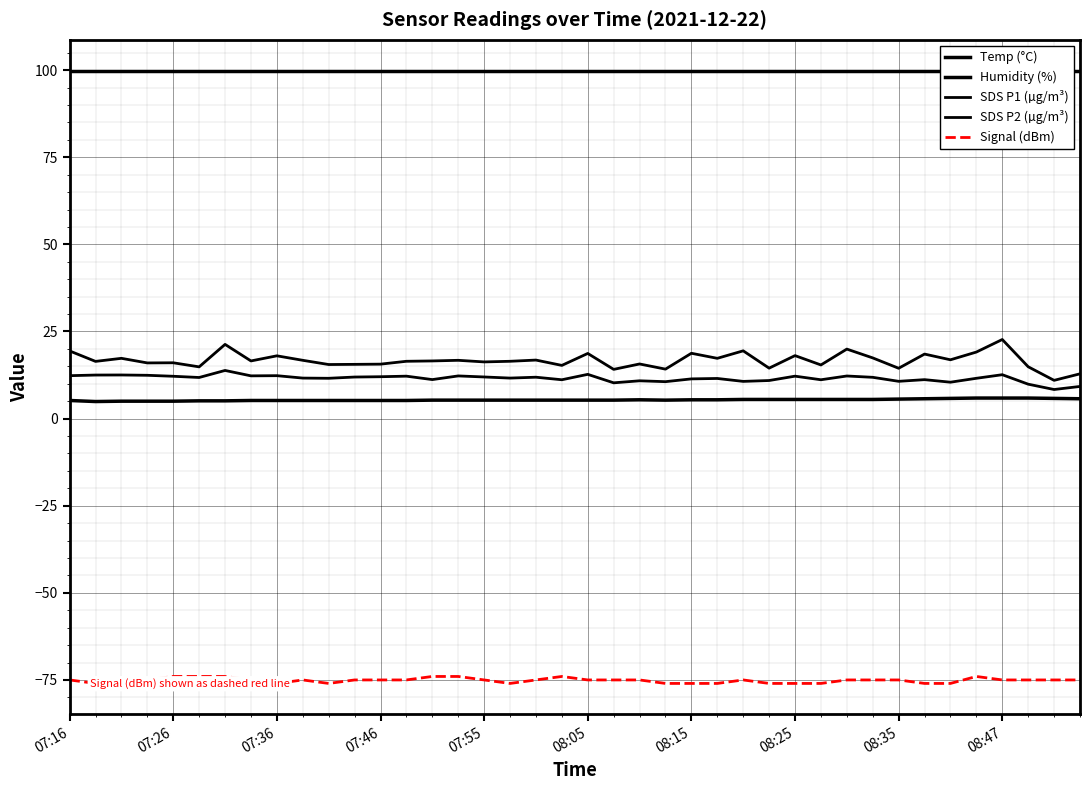

The value of Humidity (%) at 35 is 99.9. True or false?

True